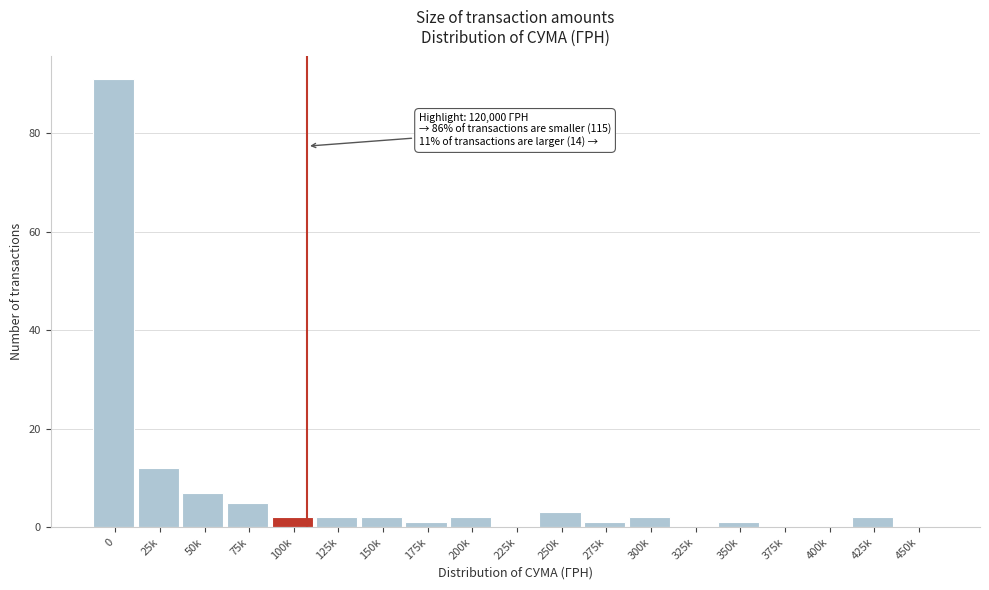

Reading right to left, transcribe all the data shown in this chart.

450k=0	425k=2	400k=0	375k=0	350k=1	325k=0	300k=2	275k=1	250k=3	225k=0	200k=2	175k=1	150k=2	125k=2	100k=2	75k=5	50k=7	25k=12	0=91